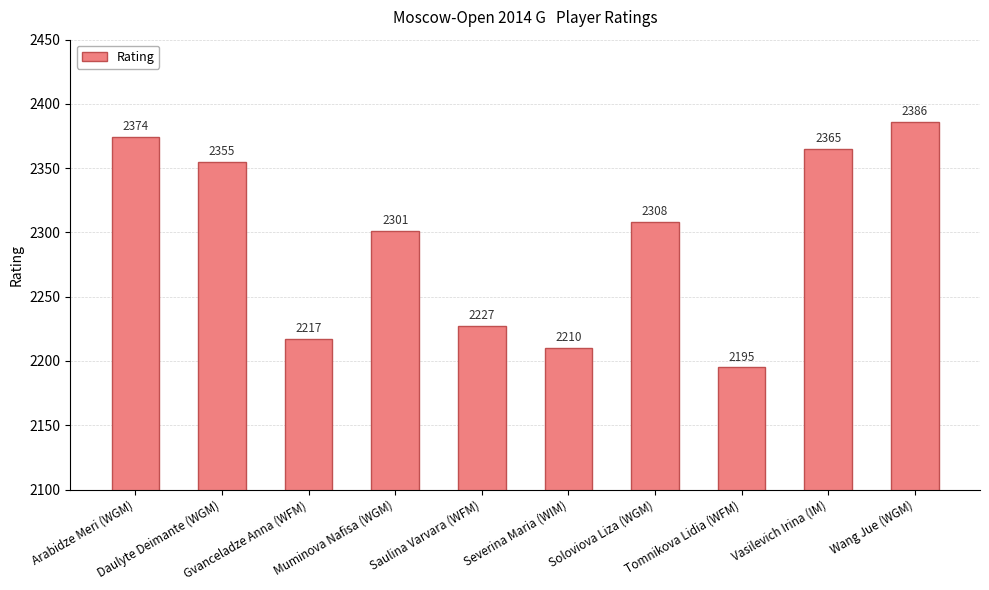

How many bars are there in total?

10